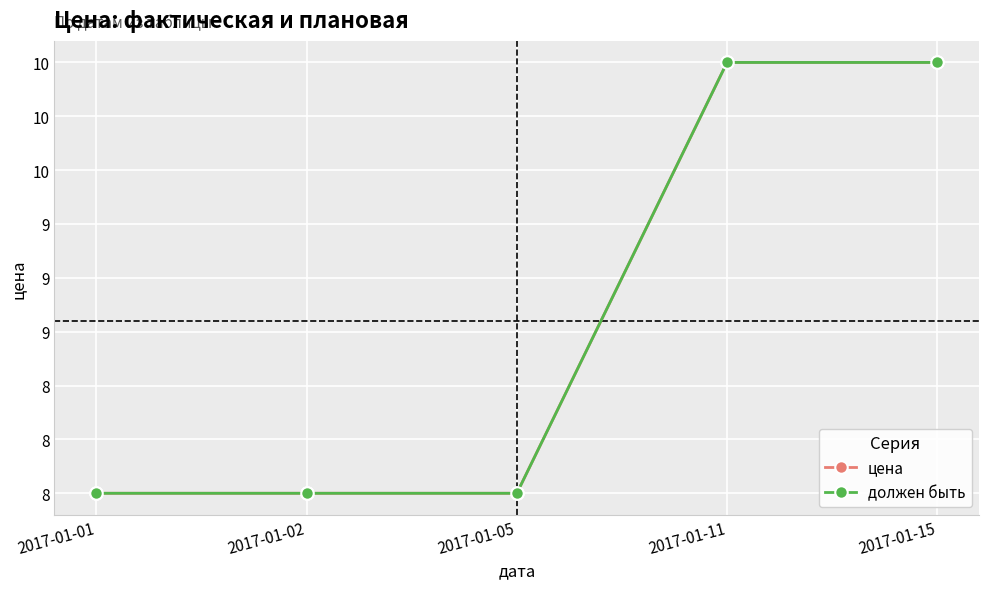

True or false: должен быть and цена intersect in this chart.

False